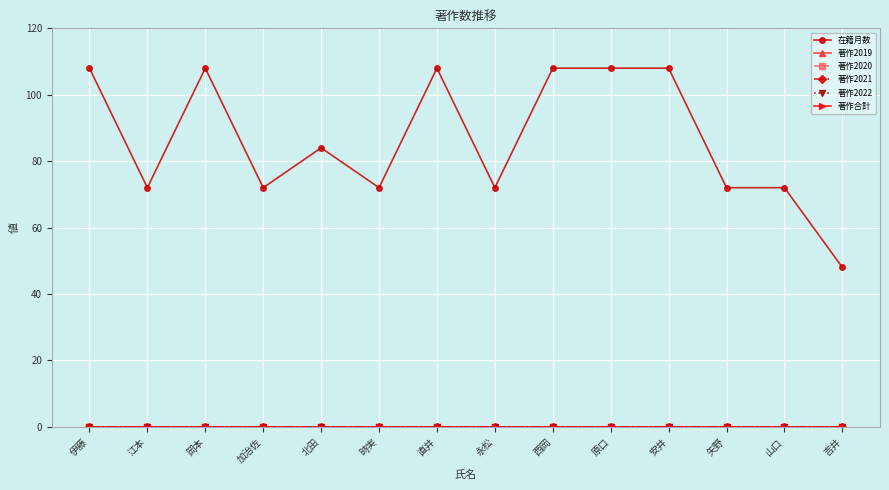

What is the label of the 2nd point from the left?

江本